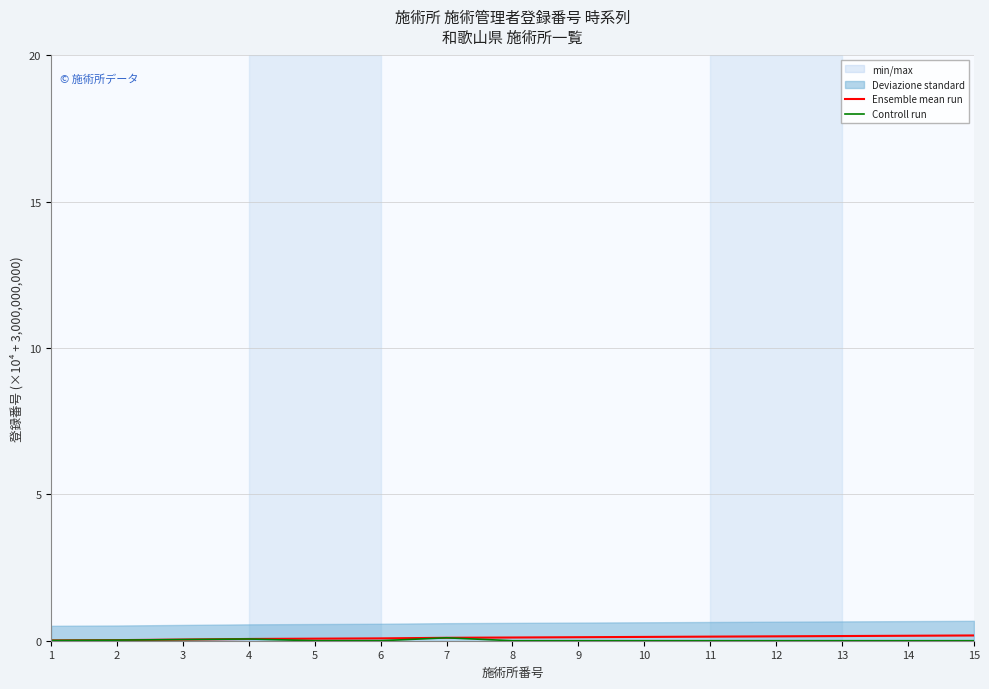

Which series has the widest spread of values?

Ensemble mean run